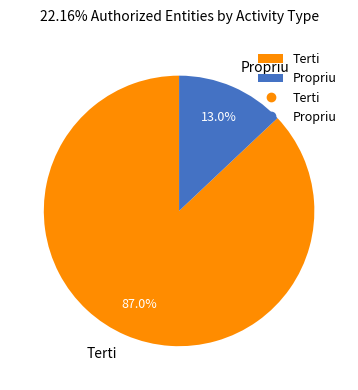

What percentage is the Terti slice, to the nearest percent?

87%